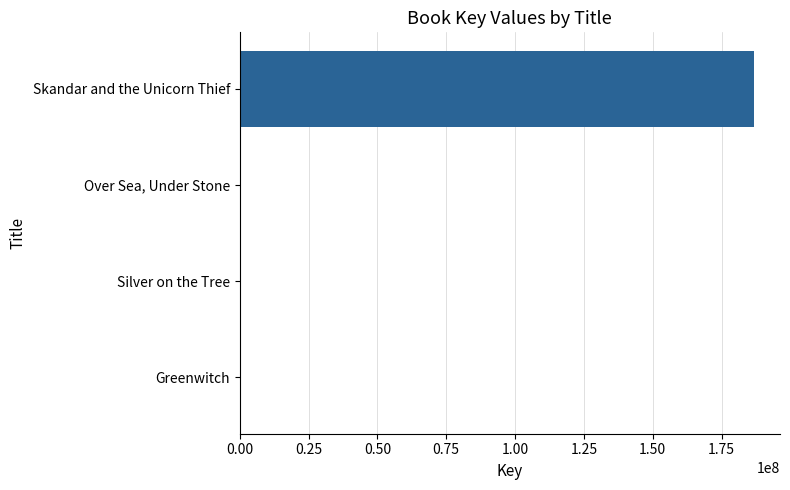

Which has a higher value, Skandar and the Unicorn Thief or Silver on the Tree?

Skandar and the Unicorn Thief